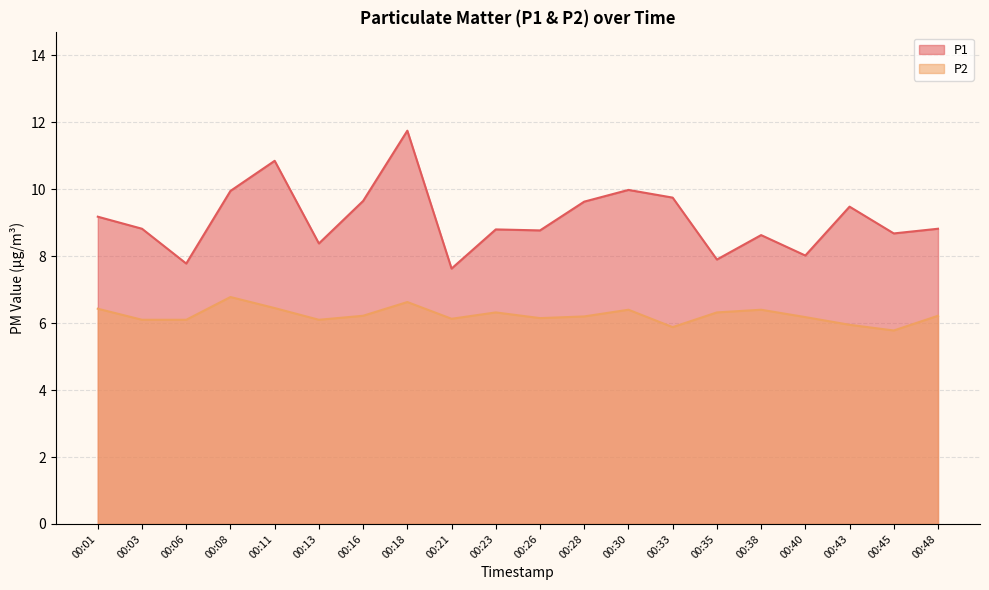

Which series has the largest total across all categories?

P1